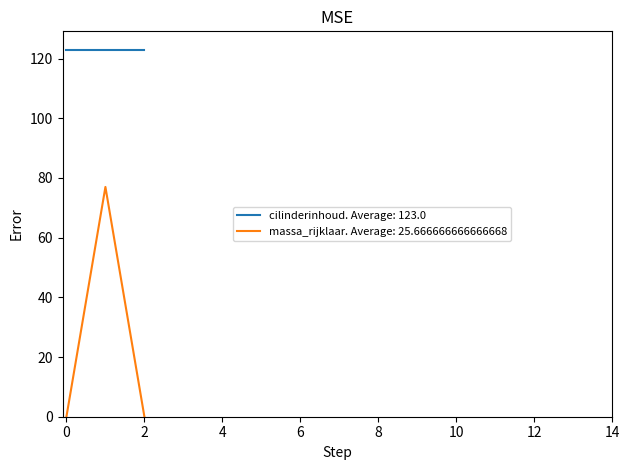

List the series in order of their overall mean, lowest first.

massa_rijklaar. Average: 25.666666666666668, cilinderinhoud. Average: 123.0